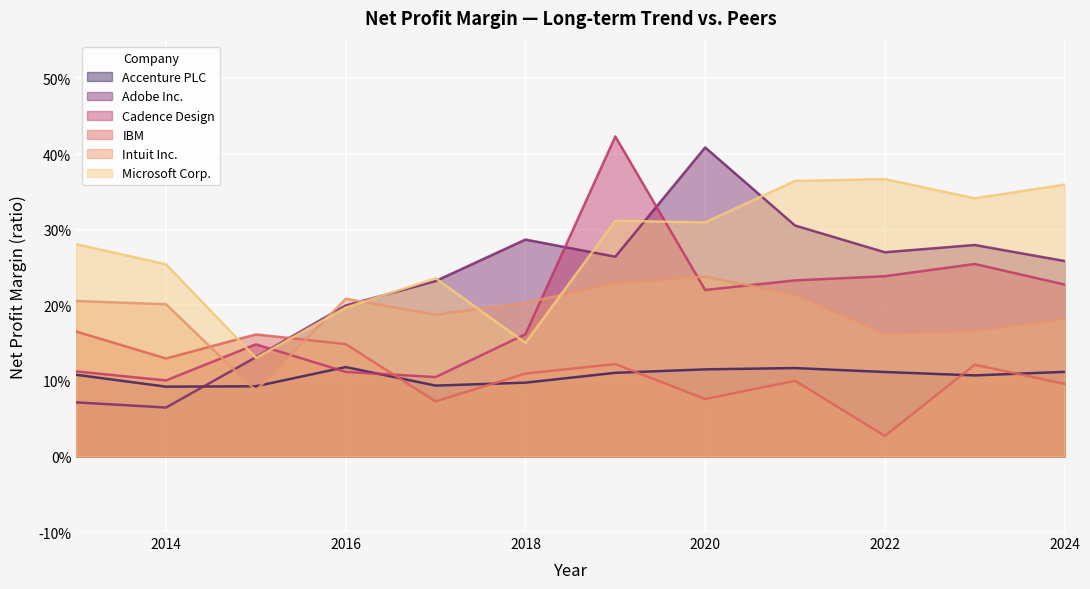

What is the difference between the Intuit Inc. values at 2020-01-31 and 2023-01-31?

0.1